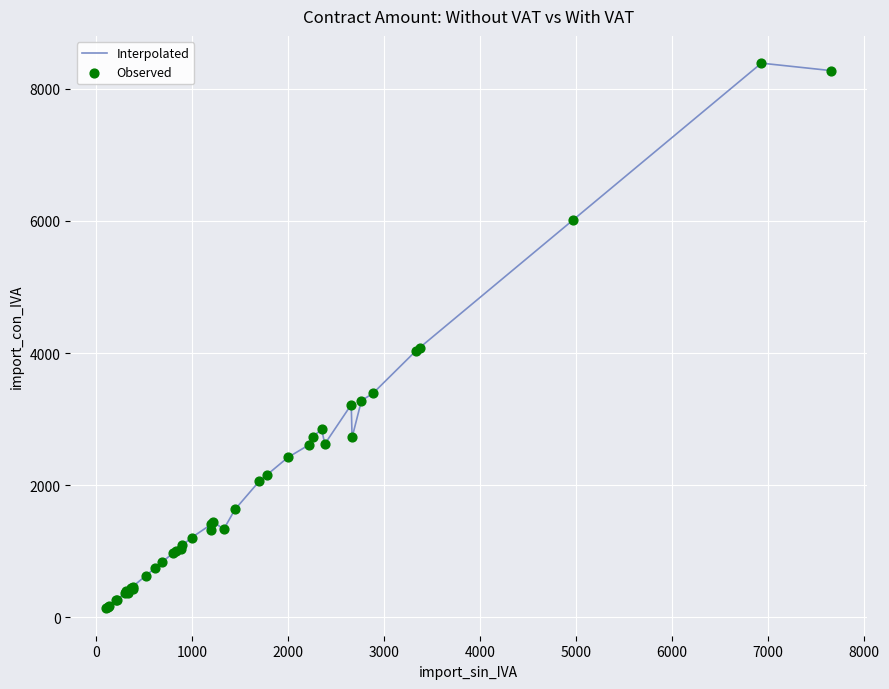

What is the maximum value shown in the chart?

8385.3